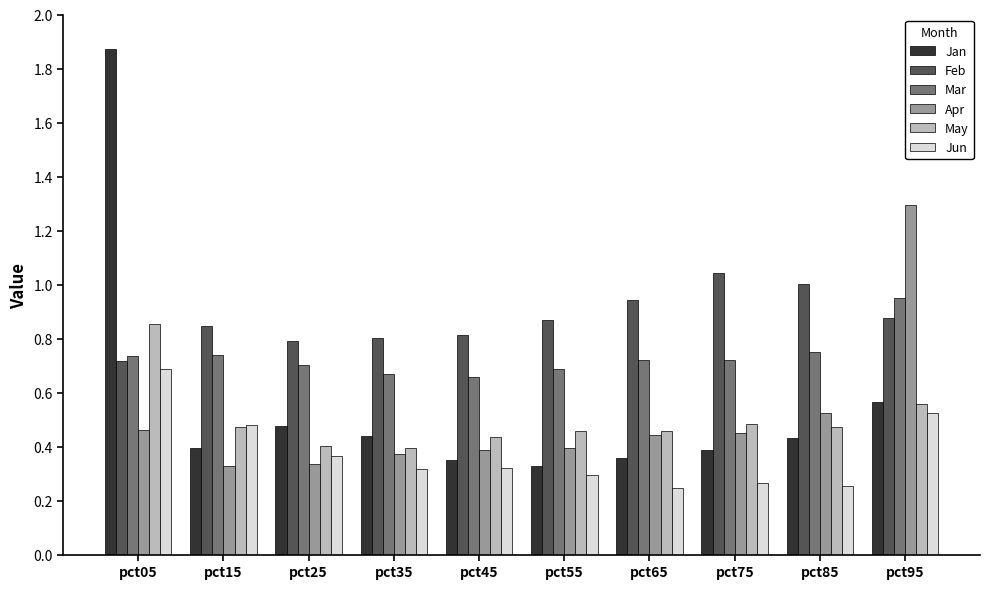

Which series has the widest spread of values?

Jan